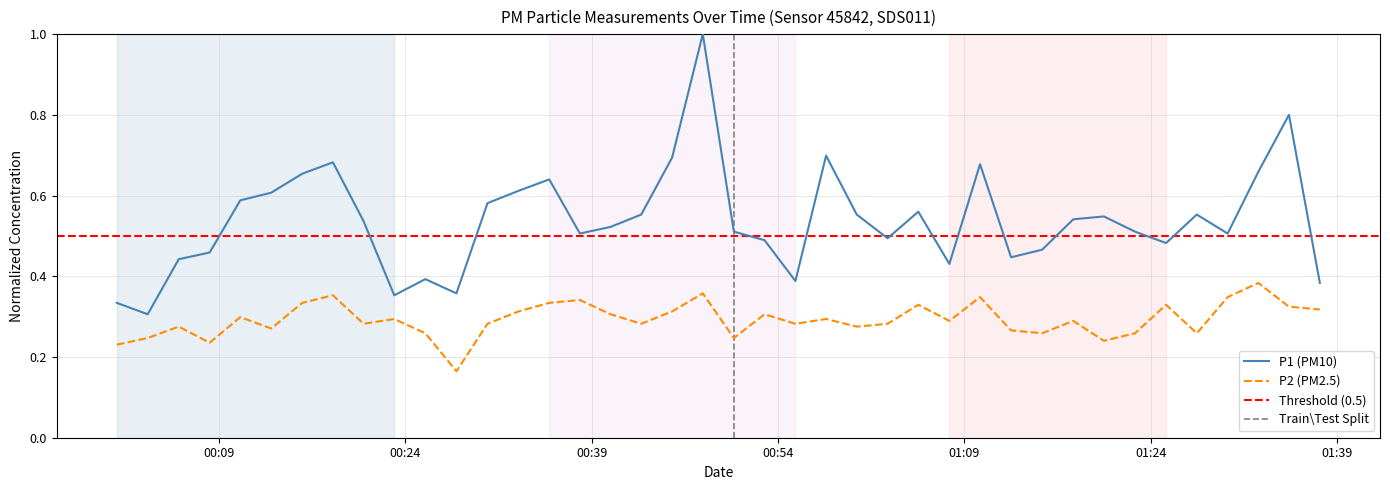

What is the average value of the P2 series?

0.3